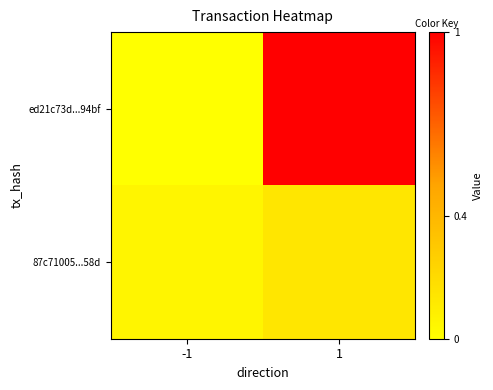

Reading right to left, extract all data points from this chart.

ed21c73d...94bf: 1=1.0	-1=0.0
87c71005...58d: 1=0.1	-1=0.1